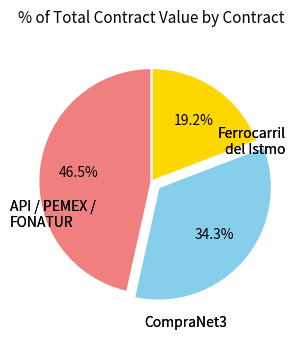

Is there a majority slice in this chart?

No